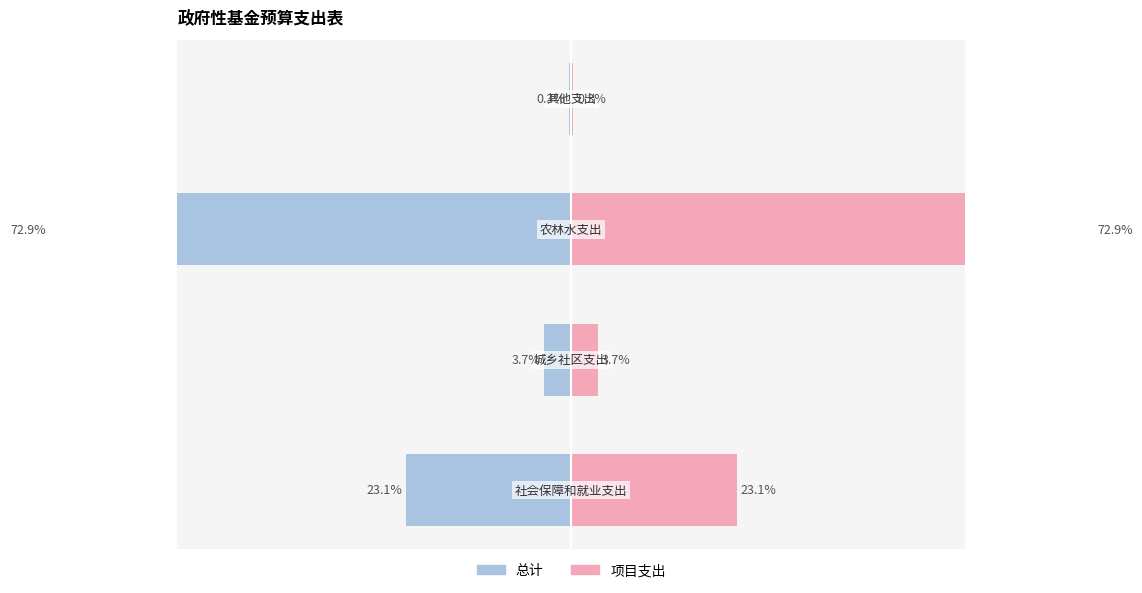

What is the value of the 总计 bar at the 2nd from the left?

-3.7